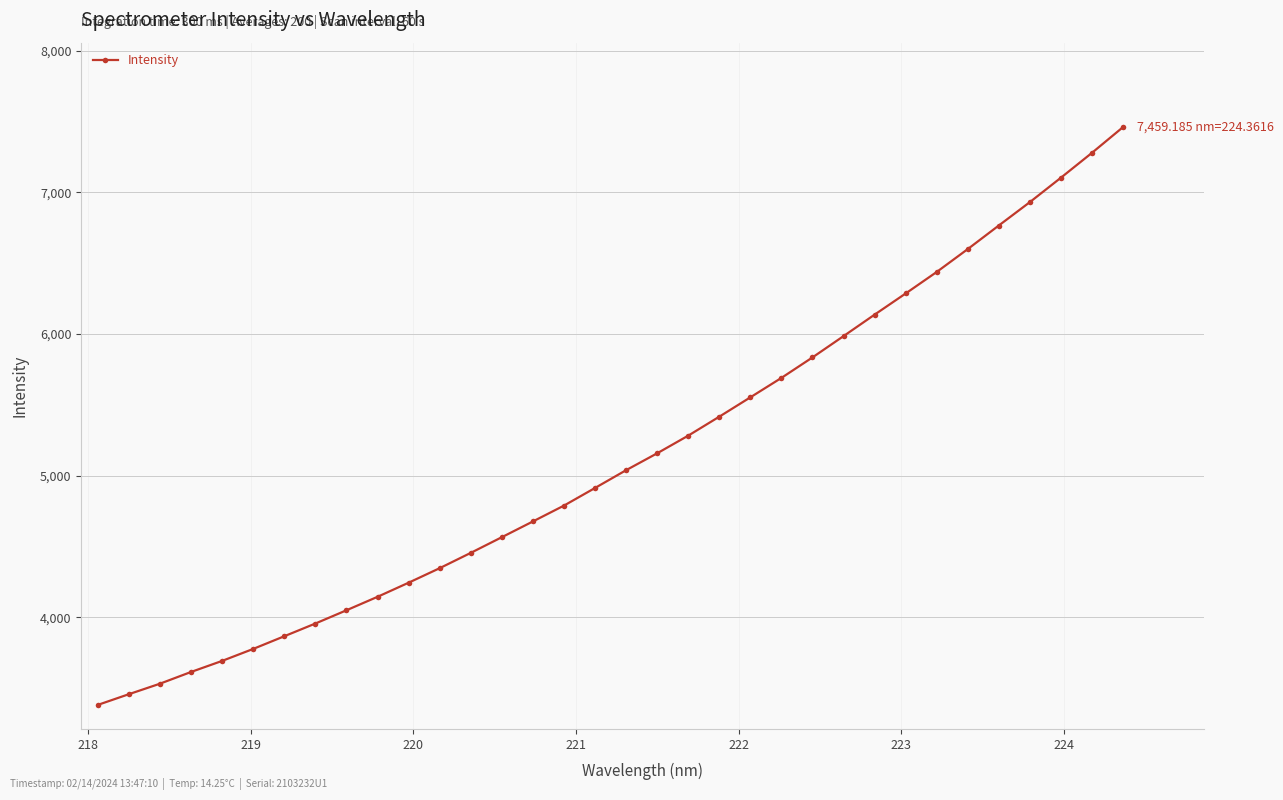

What is the value of the 3rd point from the left?

3532.5